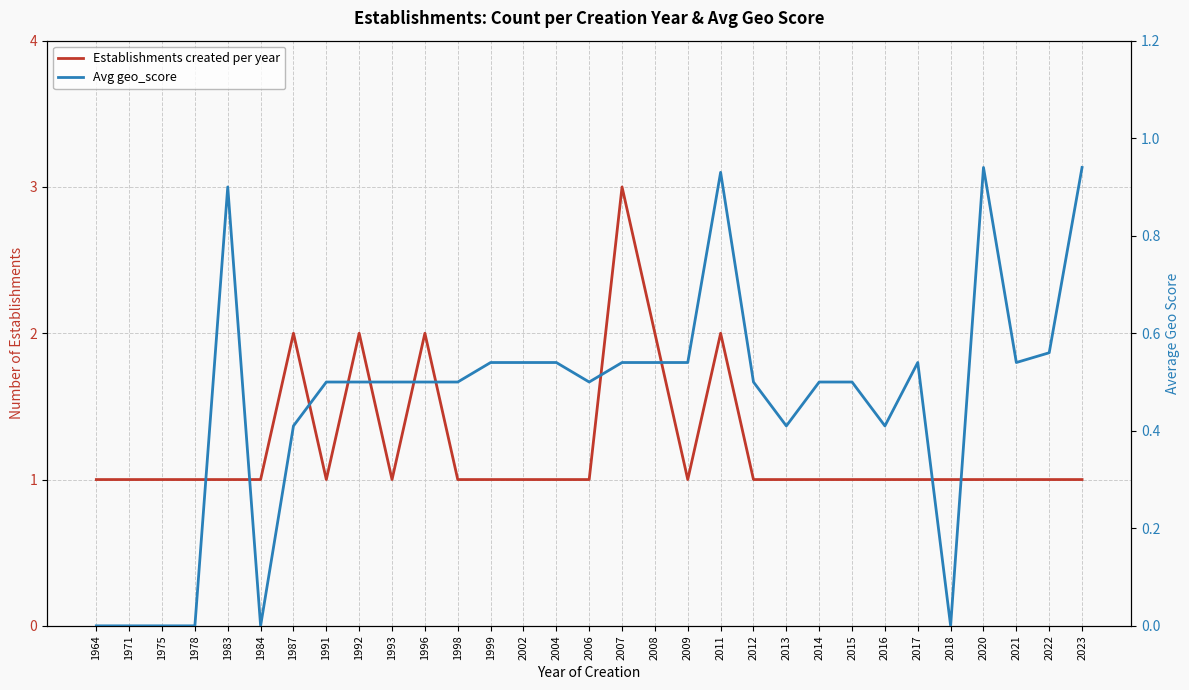

What are all the series names shown in the legend?

Establishments created per year, Avg geo_score